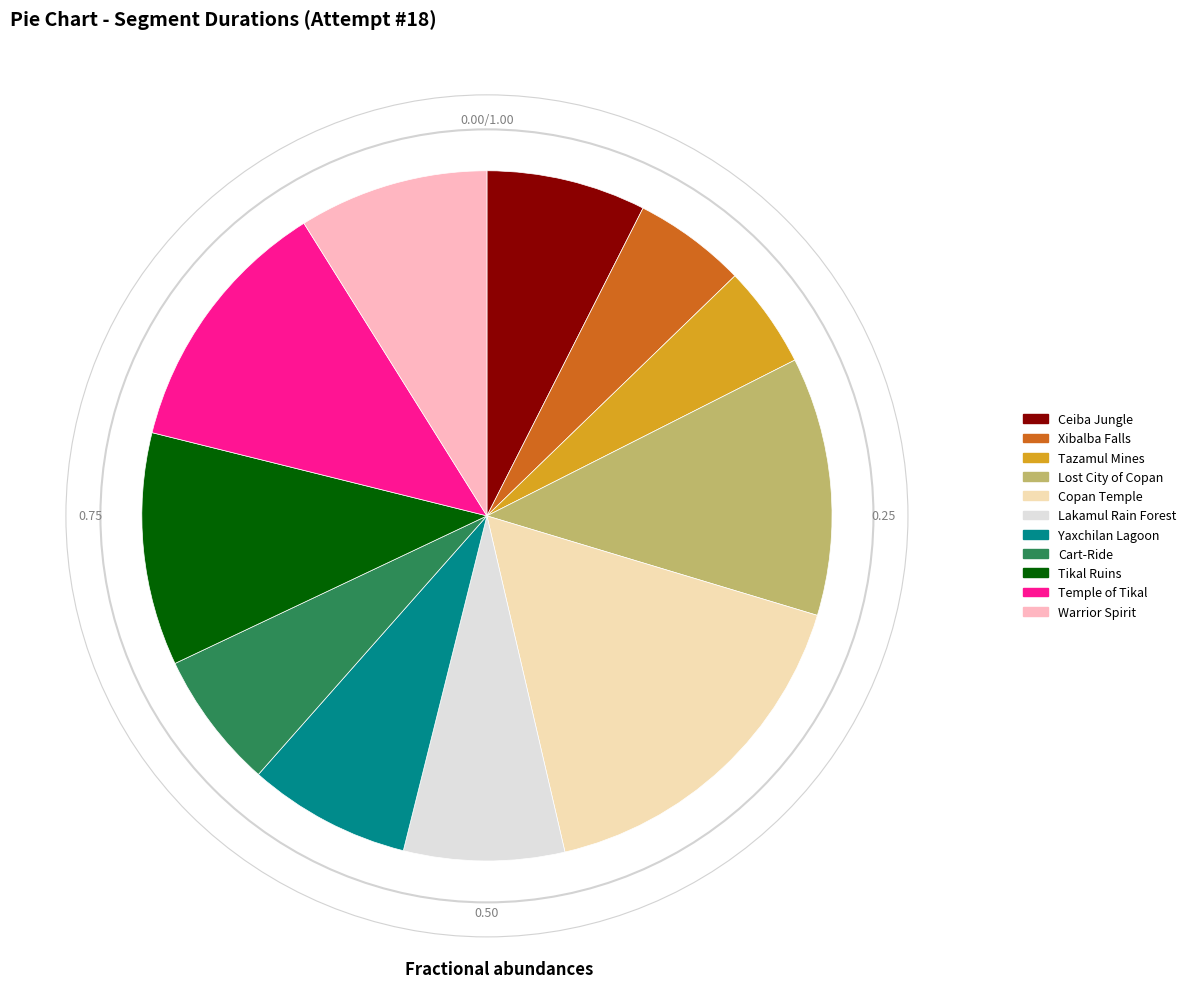

Which slice is the largest?

Copan Temple